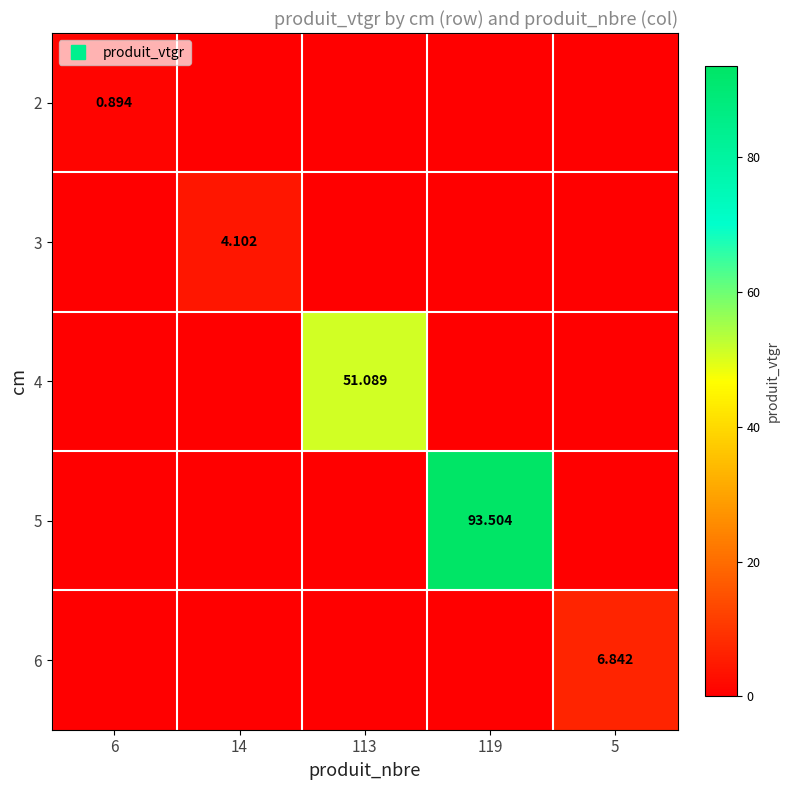

At 113, list the series in order from smallest to largest.

2, 3, 5, 6, 4